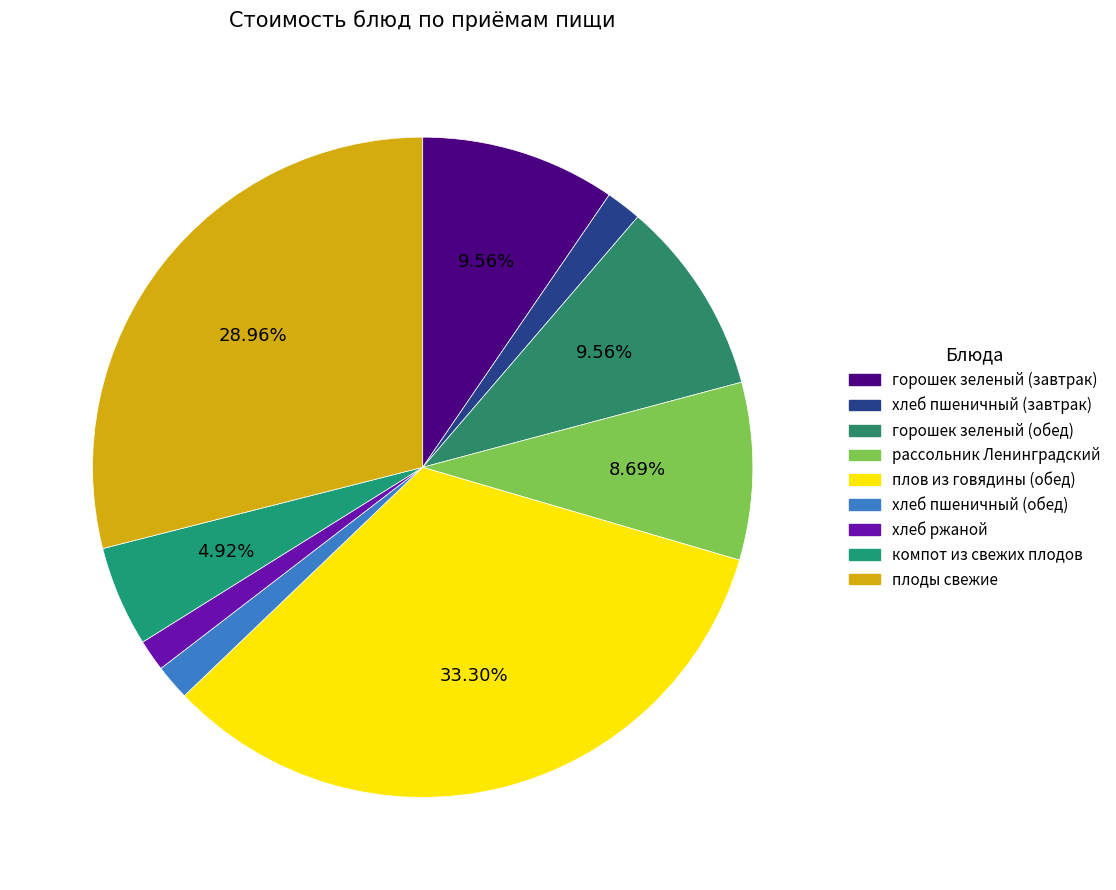

To the nearest percent, what is the combined percentage of горошек зеленый (обед) and рассольник Ленинградский?

18%